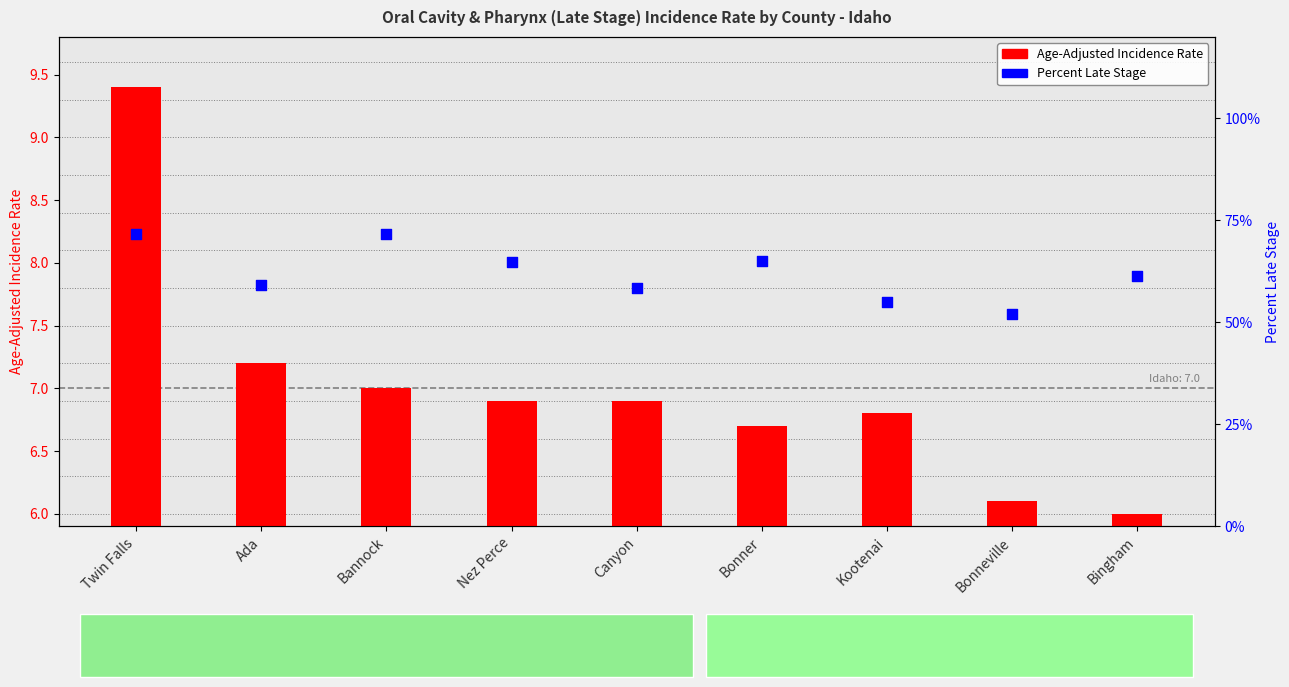

At how many categories does at least one series exceed 2?

9